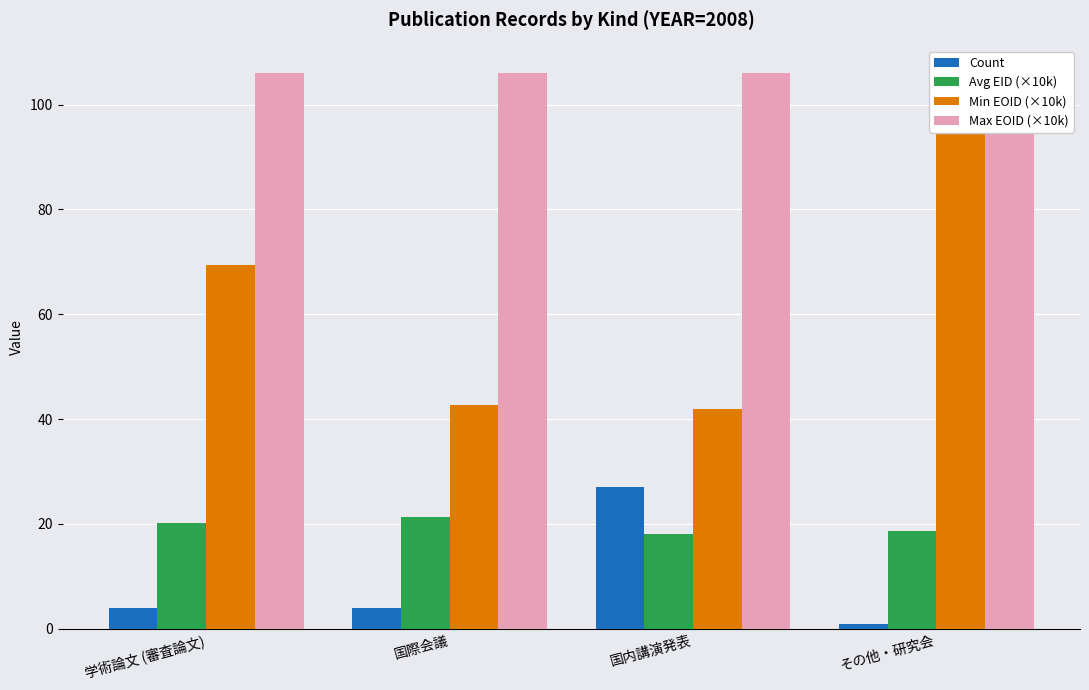

Rank the categories by Min EOID (×10k) value from highest to lowest.

その他・研究会, 学術論文 (審査論文), 国際会議, 国内講演発表